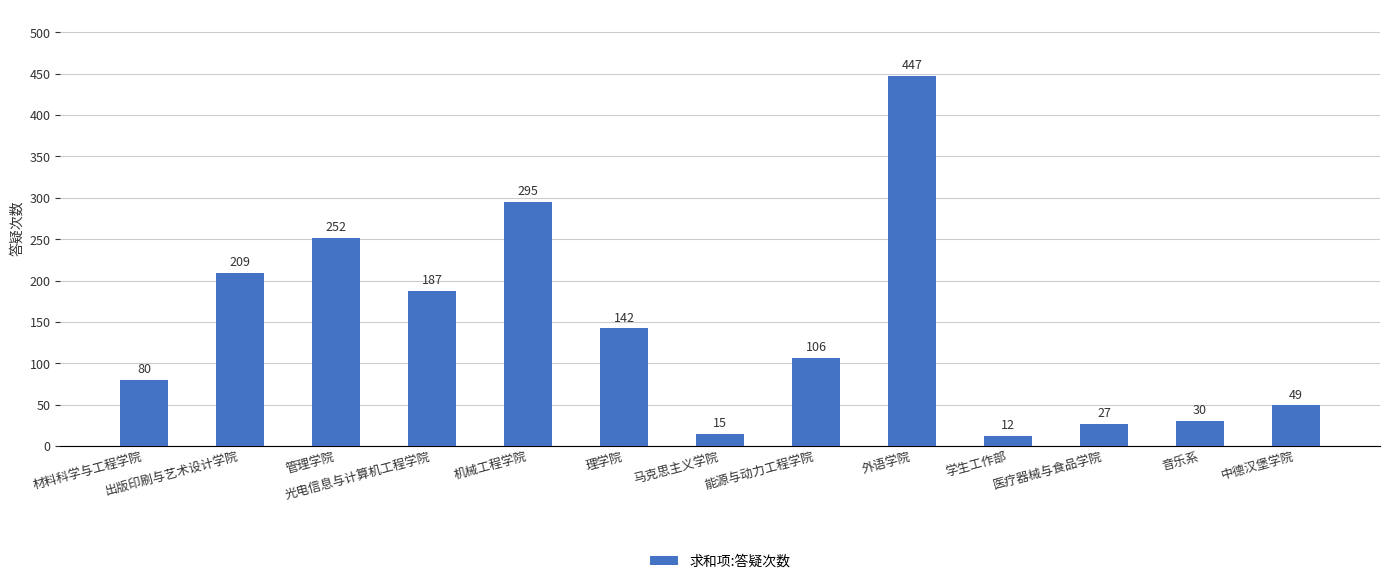

What is the sum of all values?

1851